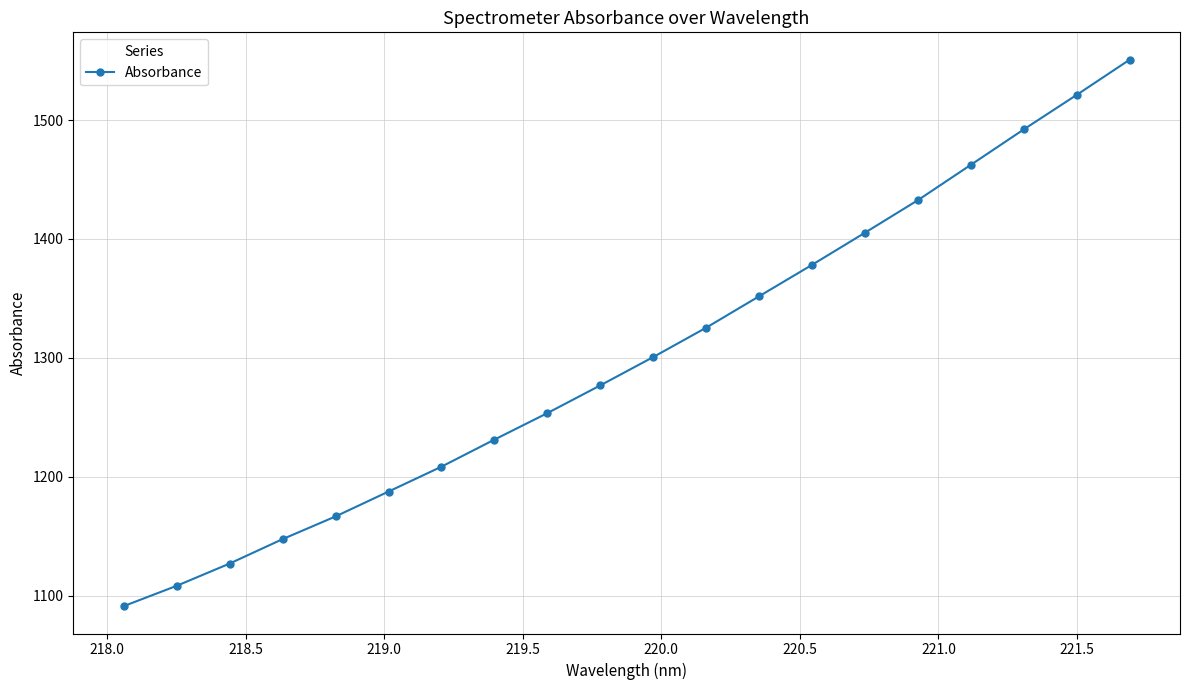

What is the value of the 1st point from the left?

1091.3